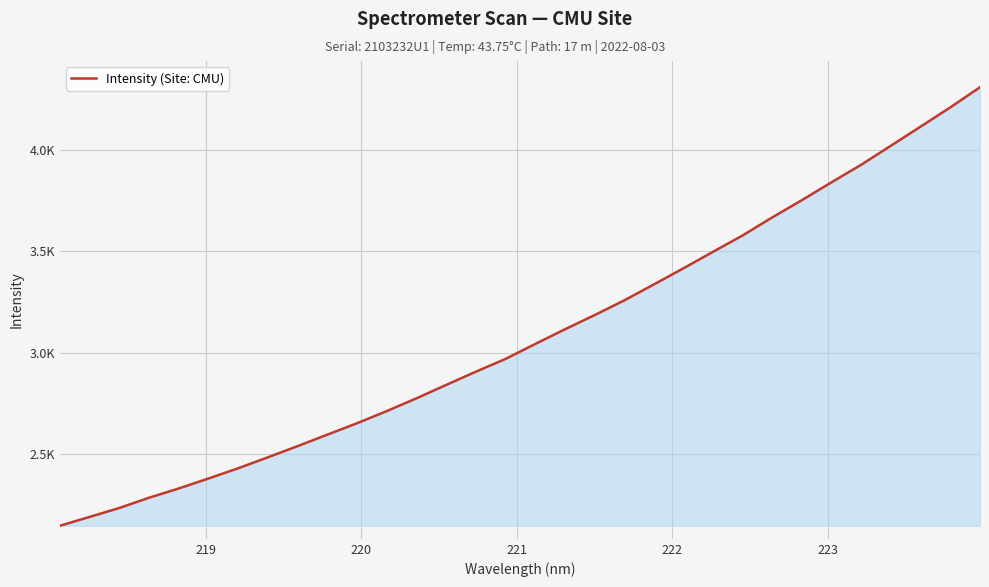

What is the greatest value displayed?

4307.7